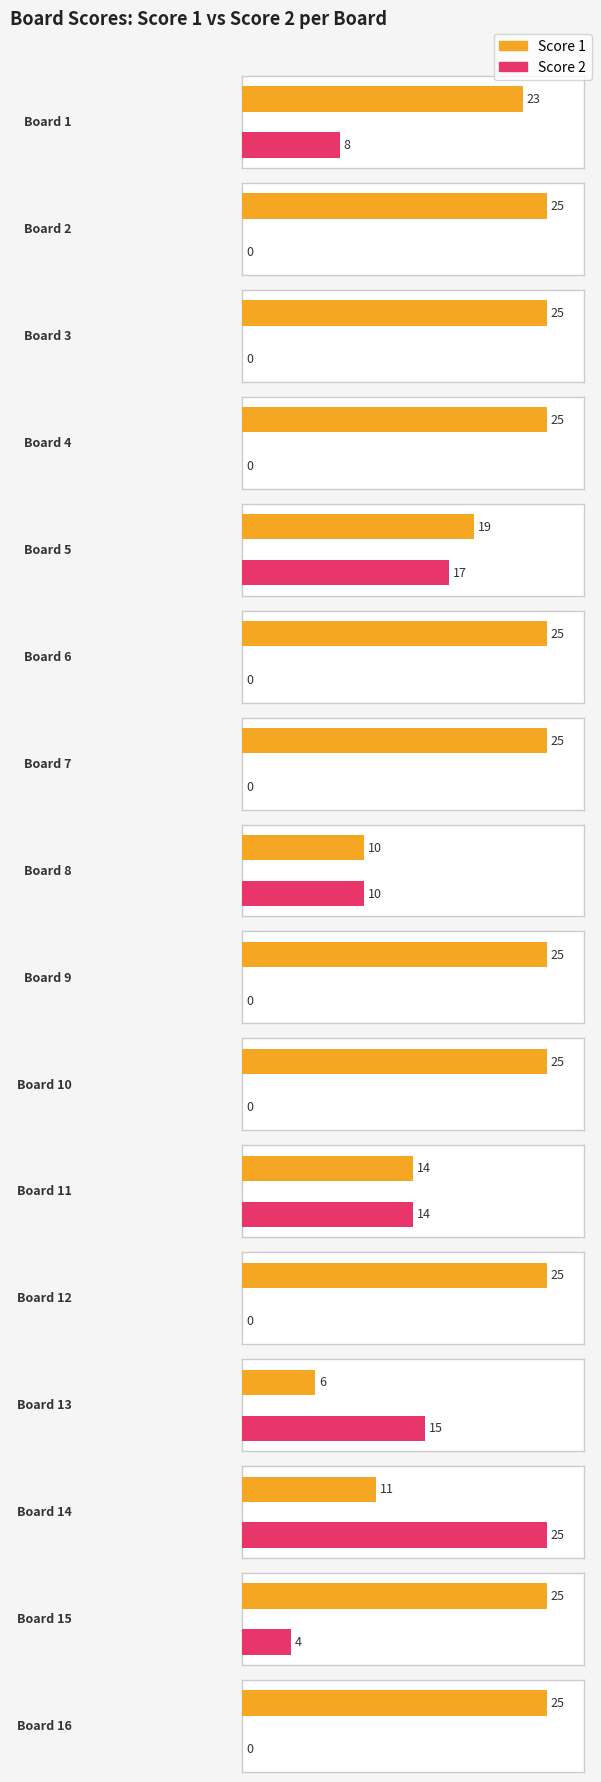

What is the spread (max minus min) of values at 15?

21